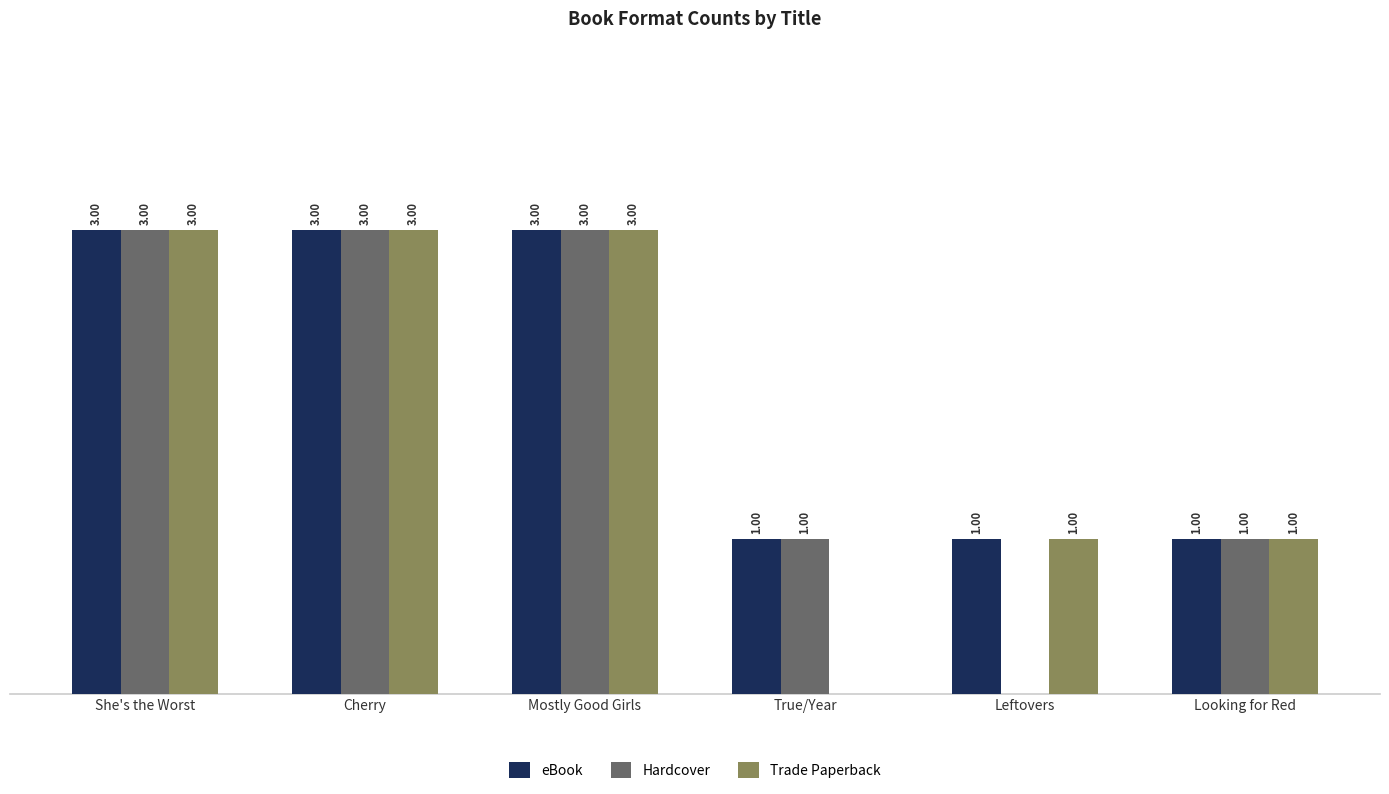

Which series has the largest total across all categories?

eBook